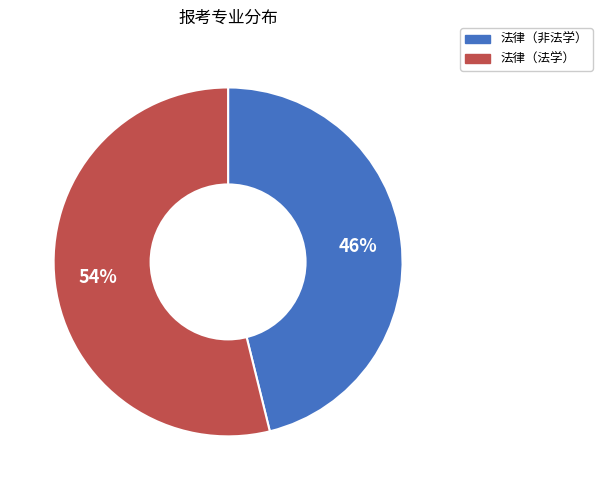

Is 法律（法学） the majority of the pie?

Yes